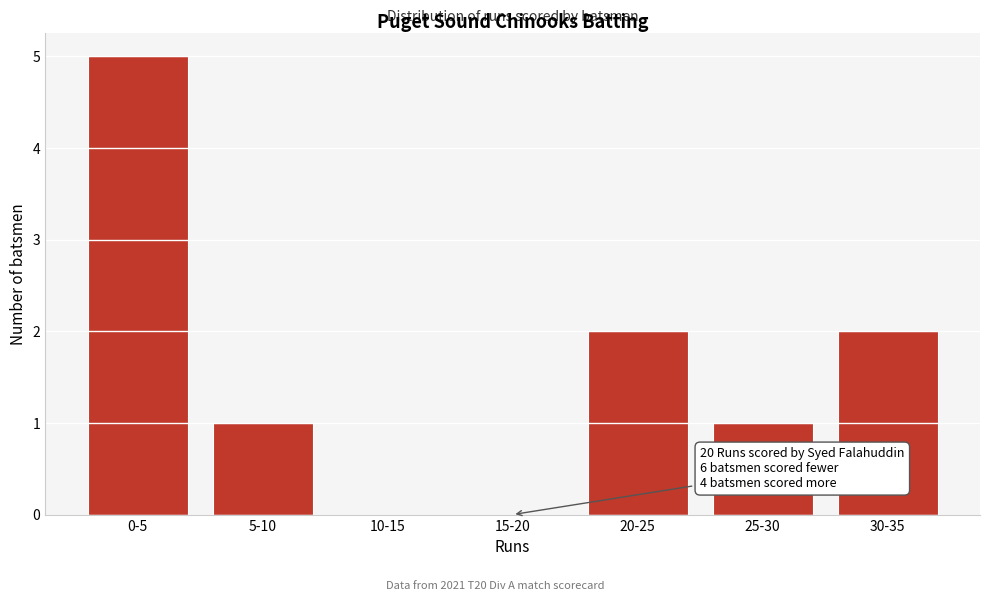

Reading left to right, what are all the values shown in this chart?

0-5=5	5-10=1	10-15=0	15-20=0	20-25=2	25-30=1	30-35=2